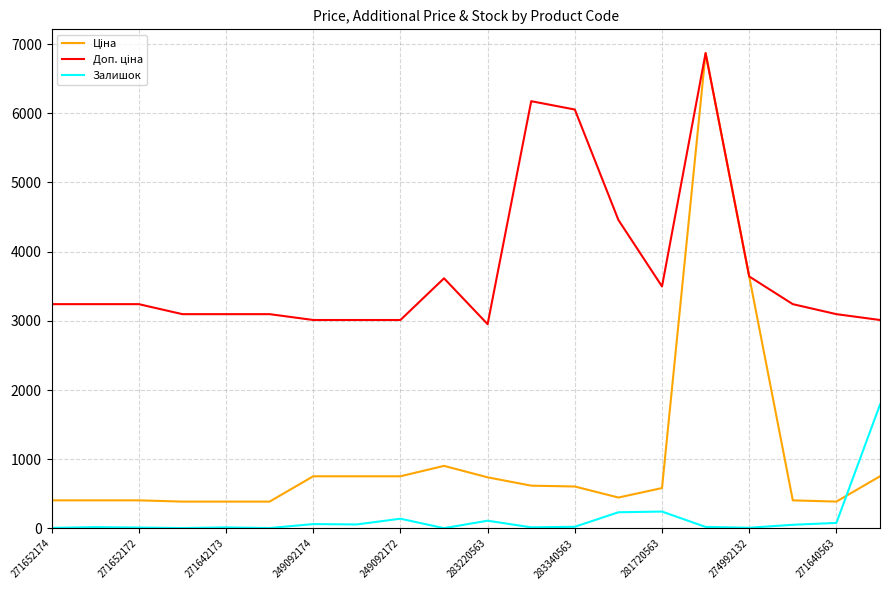

What is the maximum value shown in the chart?

6869.4